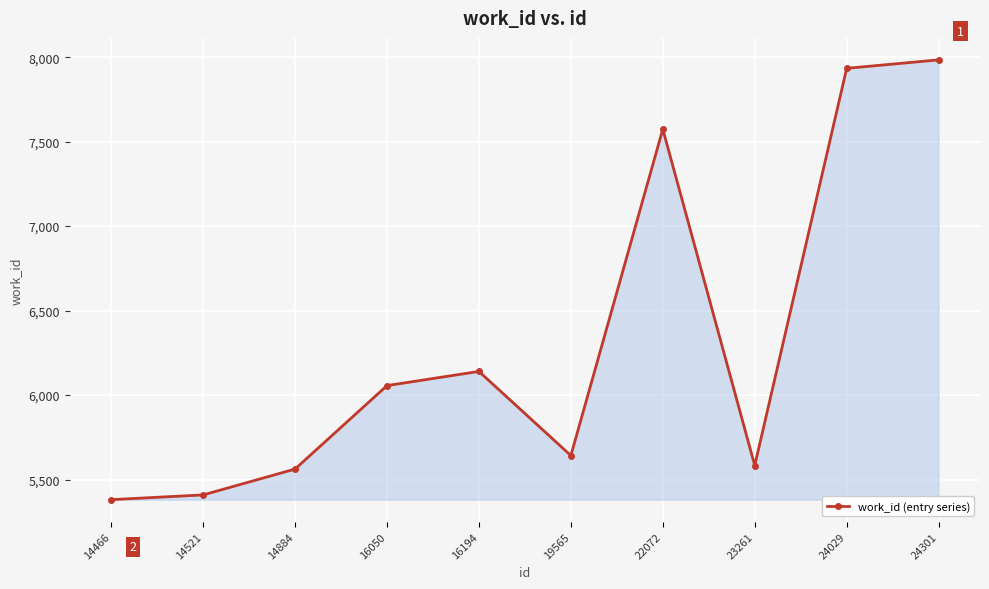

True or false: the data shows 5583 at 23261.

True